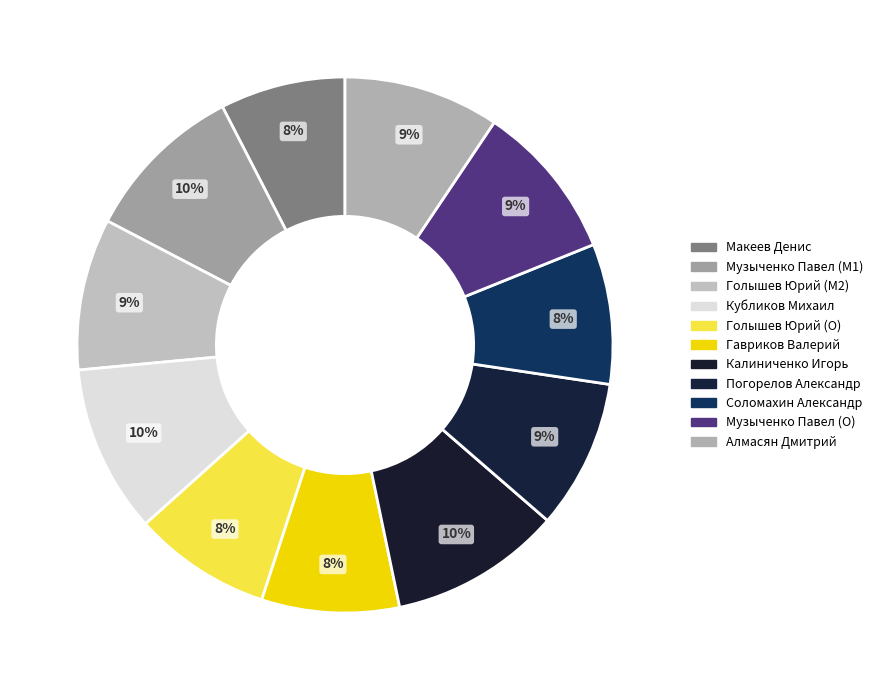

Is there a majority slice in this chart?

No